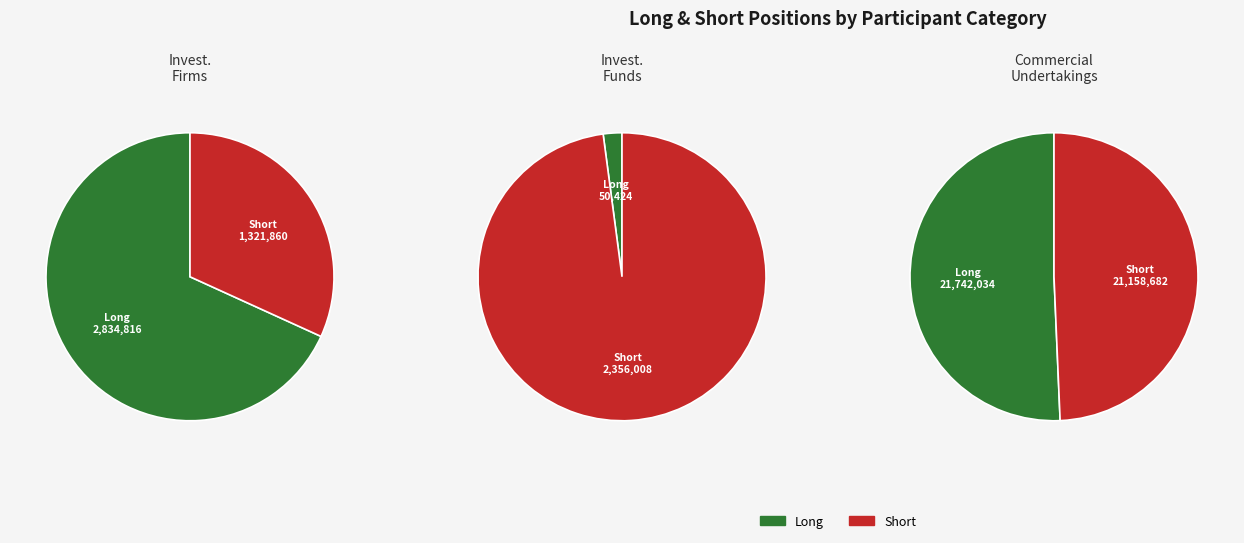

What is the spread (max minus min) of values at Investment Firms or credit institutions?

1512956